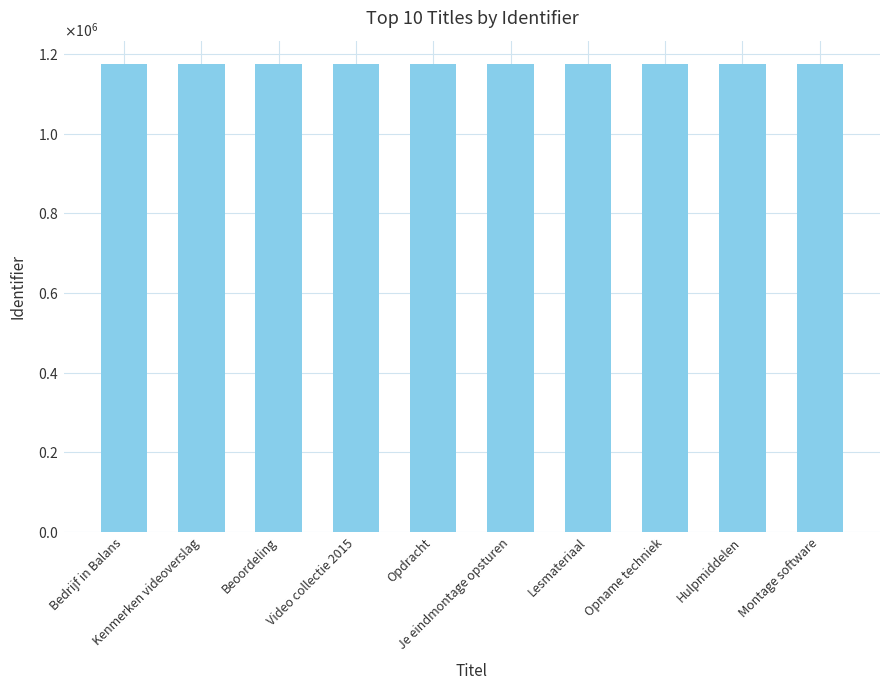

How many bars are there in total?

10